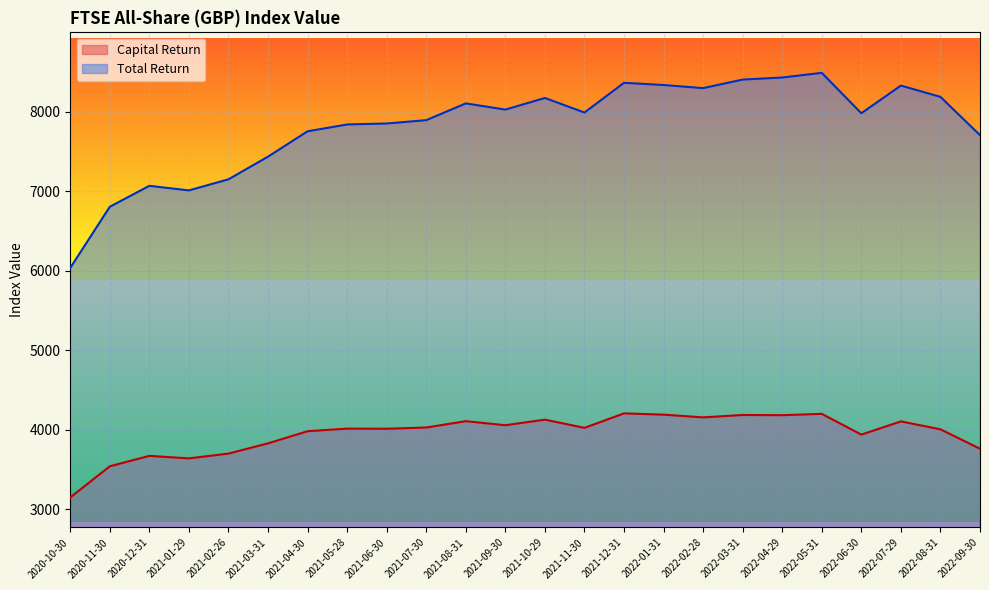

Which has a higher value, 2022-08-31 or 2021-11-30?

2021-11-30